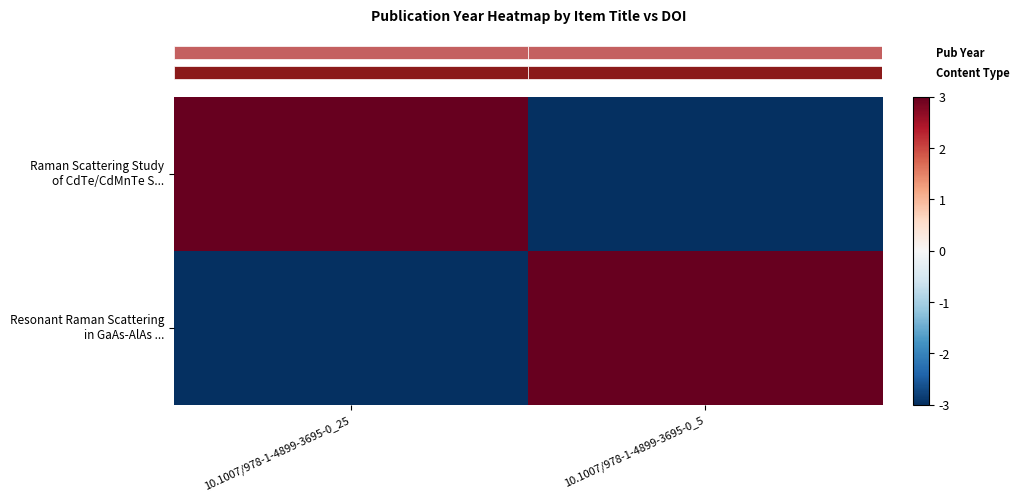

At 10.1007/978-1-4899-3695-0_25, list the series in order from largest to smallest.

Raman Scattering Study of CdTe/CdMnTe S..., Resonant Raman Scattering in GaAs-AlAs ...